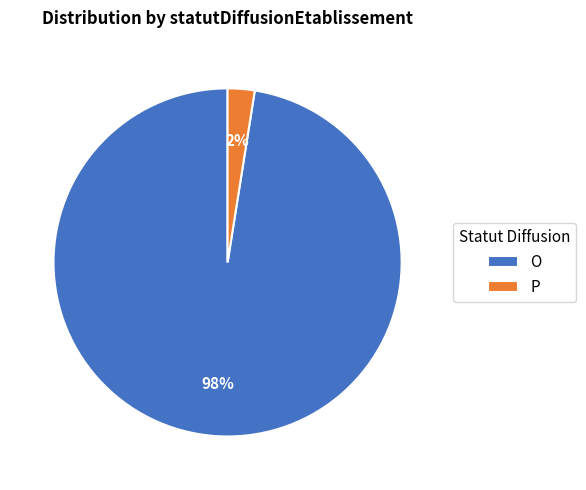

How many slices are in this pie chart?

2